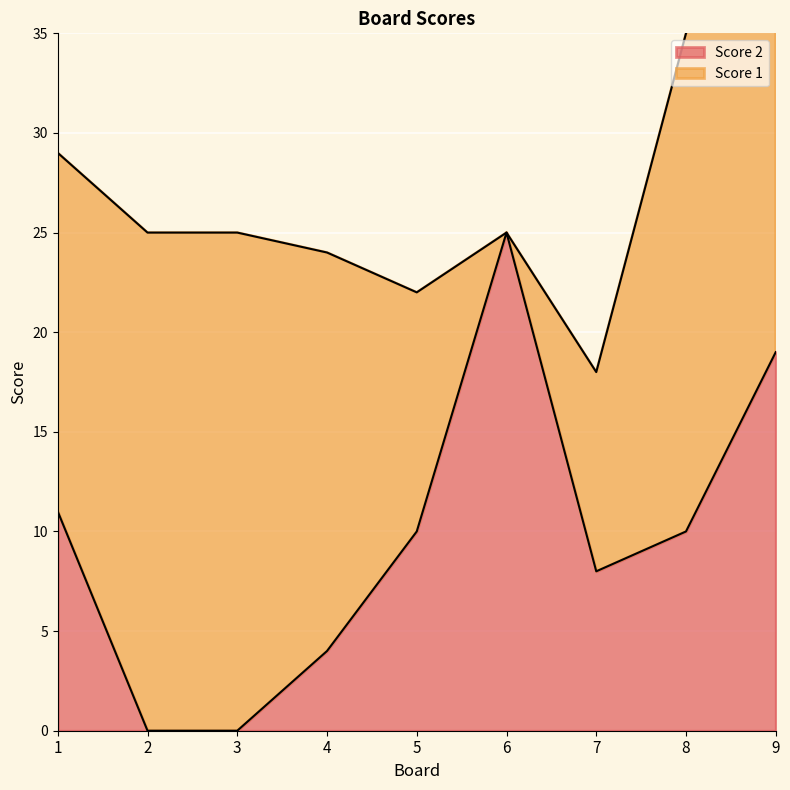

What is the value of the 5th point from the left?

10